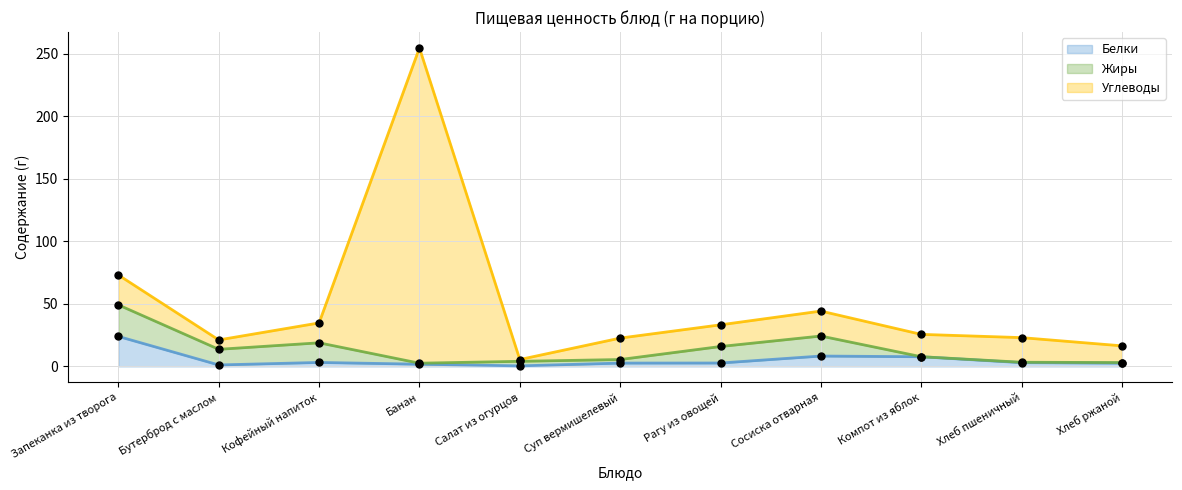

Is the value of Углеводы at Кофейный напиток greater than the value of Белки at Запеканка из творога?

Yes